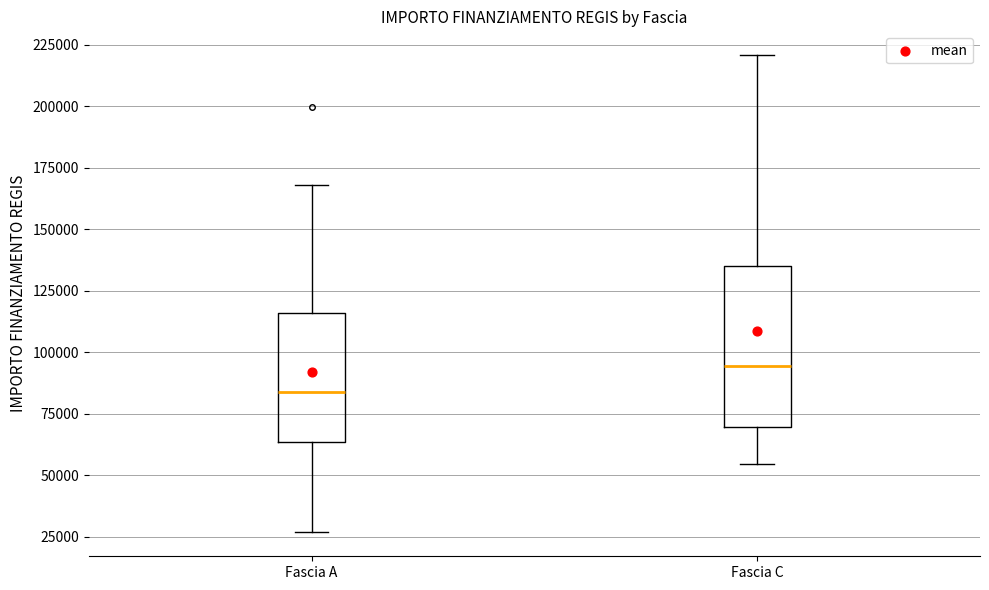

Which box's median line is the highest?

Fascia C